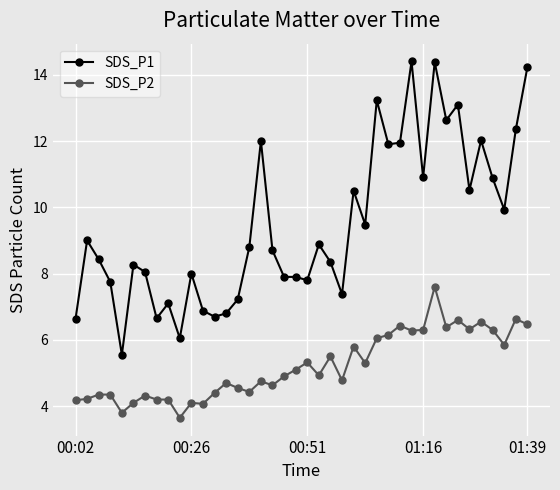

True or false: SDS_P1 and SDS_P2 intersect in this chart.

False